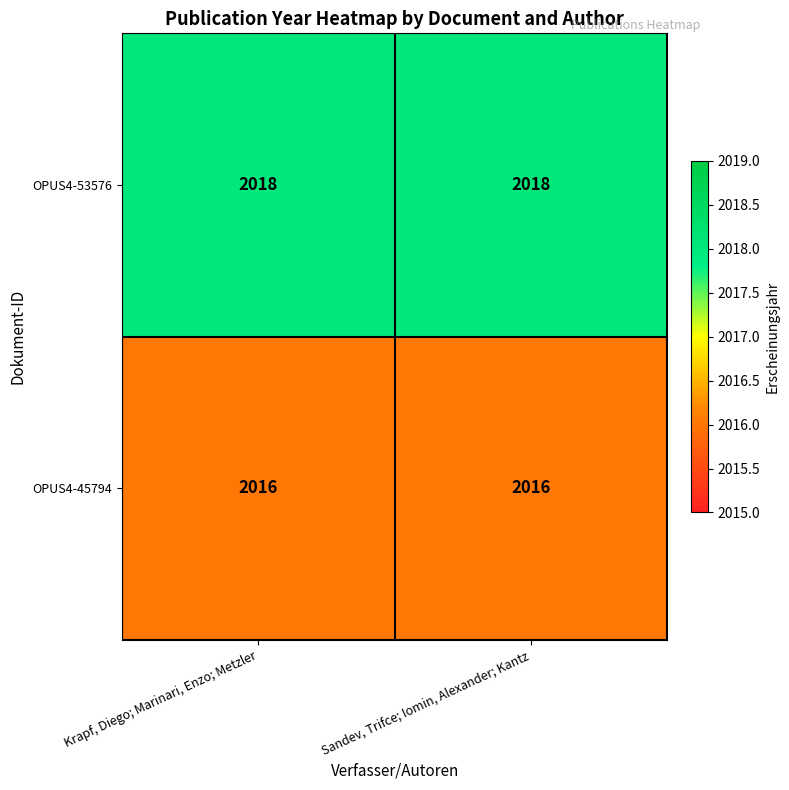

Is it true that OPUS4-53576 equals 3079 at Sandev, Trifce; Iomin, Alexander; Kantz?

False